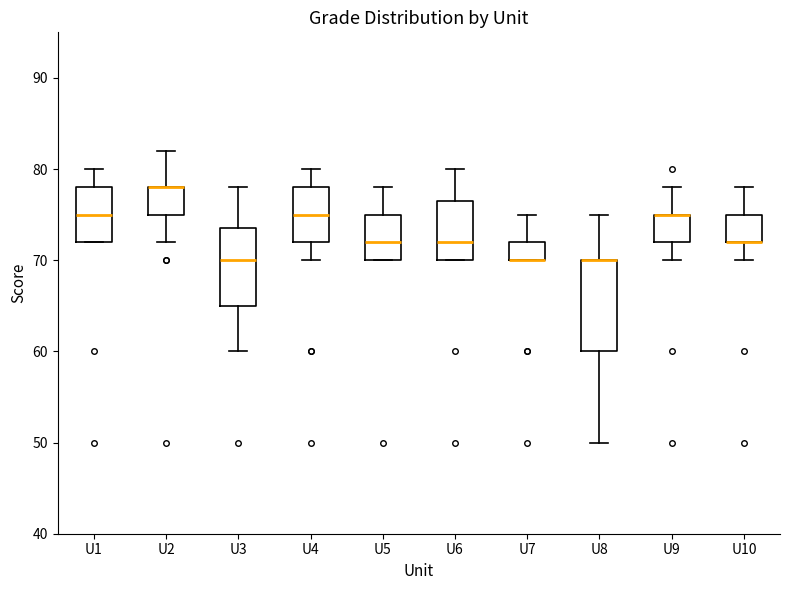

Comparing the boxes themselves (not the whiskers), which one is the tallest?

U8